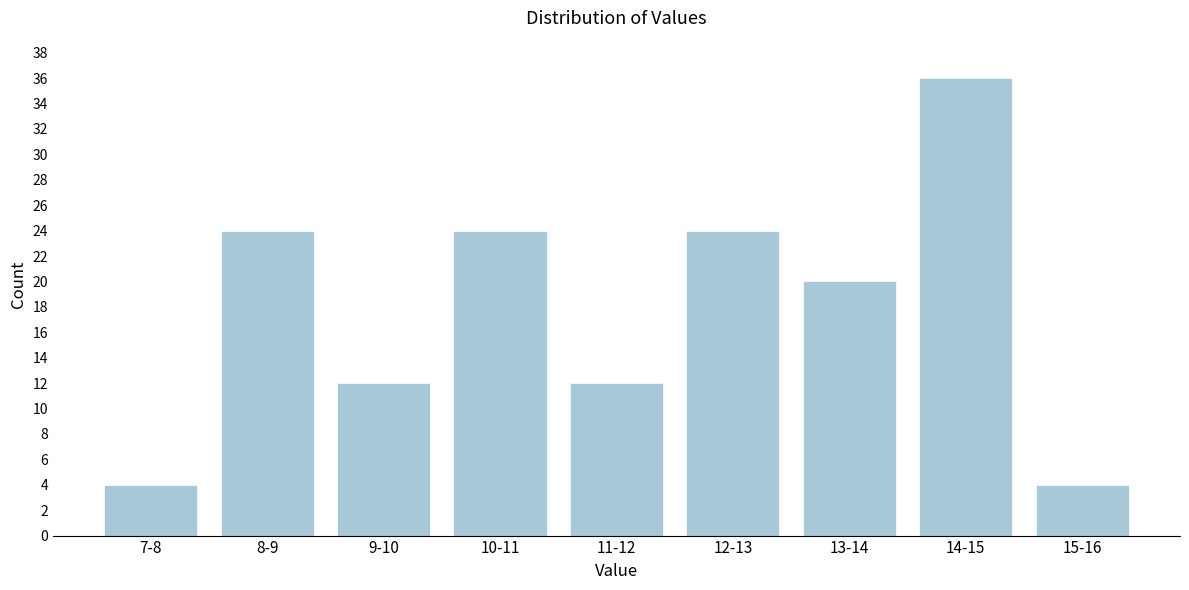

Reading right to left, what are all the values shown in this chart?

15-16=4	14-15=36	13-14=20	12-13=24	11-12=12	10-11=24	9-10=12	8-9=24	7-8=4